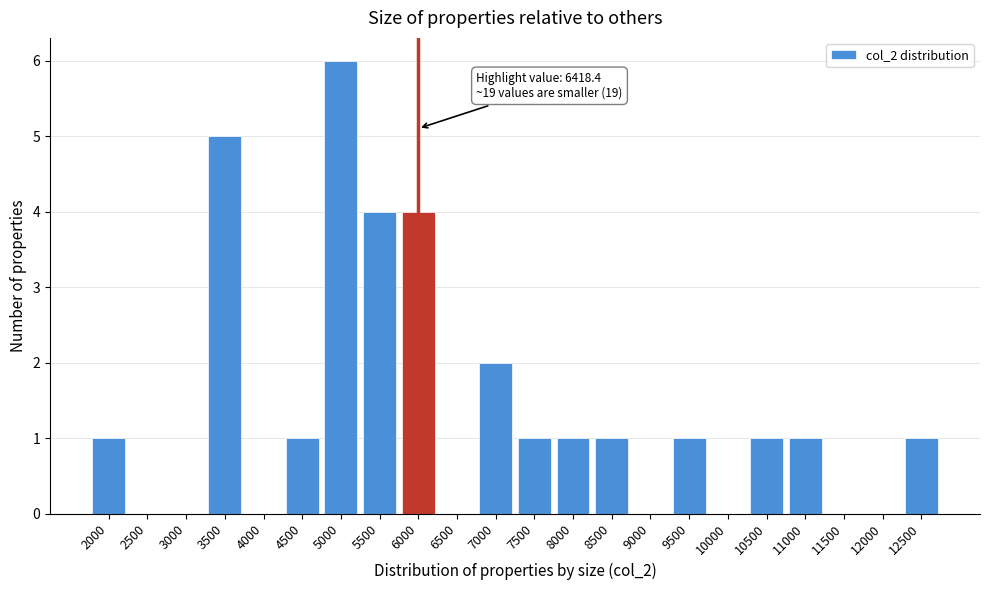

Reading left to right, transcribe all the data shown in this chart.

2000=1	2500=0	3000=0	3500=5	4000=0	4500=1	5000=6	5500=4	6000=4	6500=0	7000=2	7500=1	8000=1	8500=1	9000=0	9500=1	10000=0	10500=1	11000=1	11500=0	12000=0	12500=1